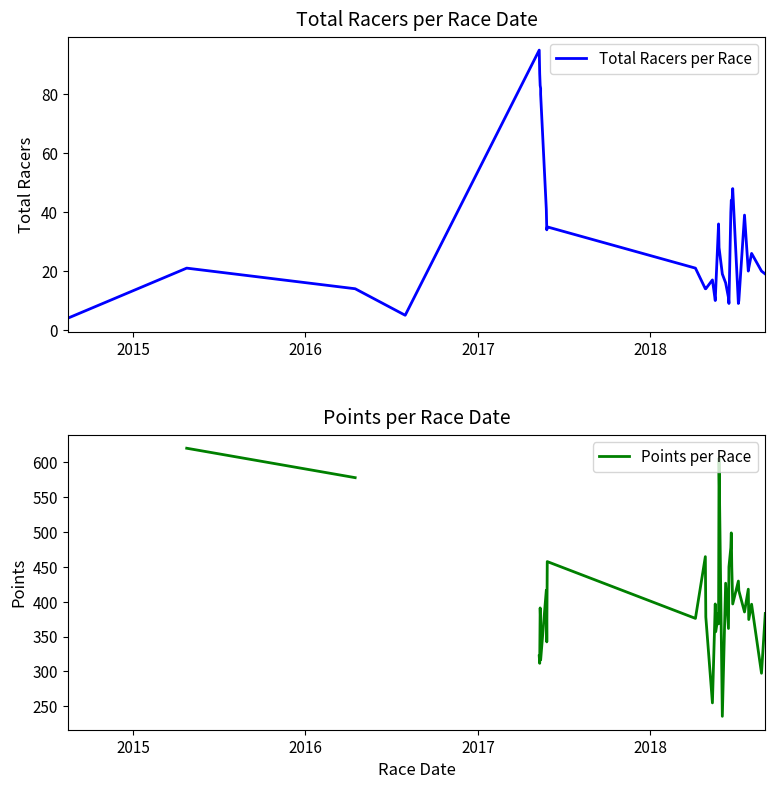

Is the value of Points per Race at 14 greater than the value of Total Racers per Race at 36?

Yes